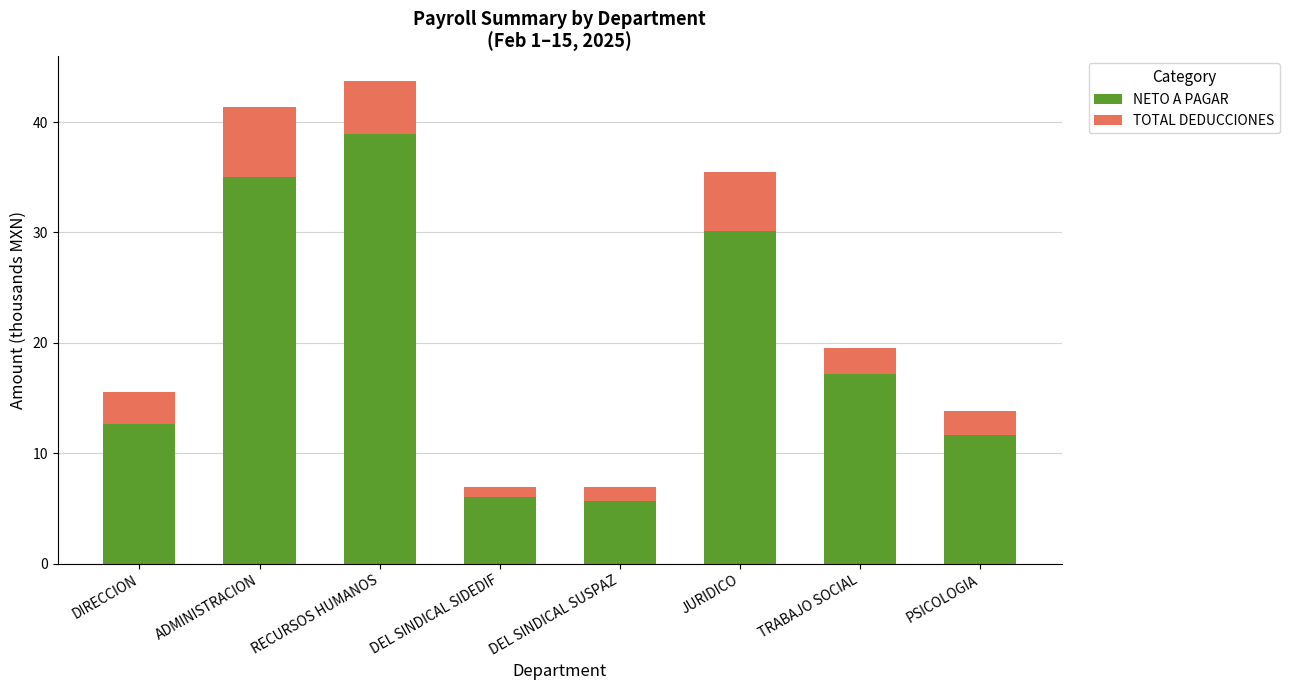

What is the average value of the NETO A PAGAR series?

19.7